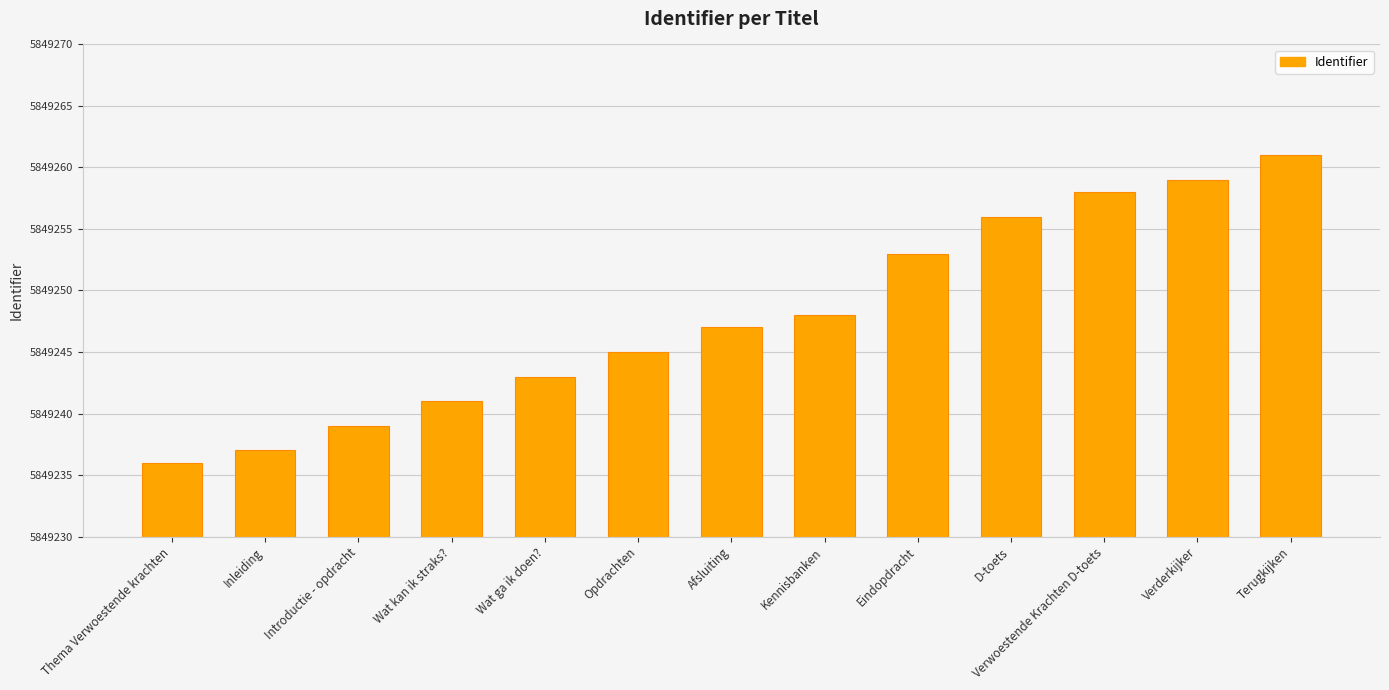

List the labels in order of value, smallest first.

Thema Verwoestende krachten, Inleiding, Introductie - opdracht, Wat kan ik straks?, Wat ga ik doen?, Opdrachten, Afsluiting, Kennisbanken, Eindopdracht, D-toets, Verwoestende Krachten D-toets, Verderkijker, Terugkijken